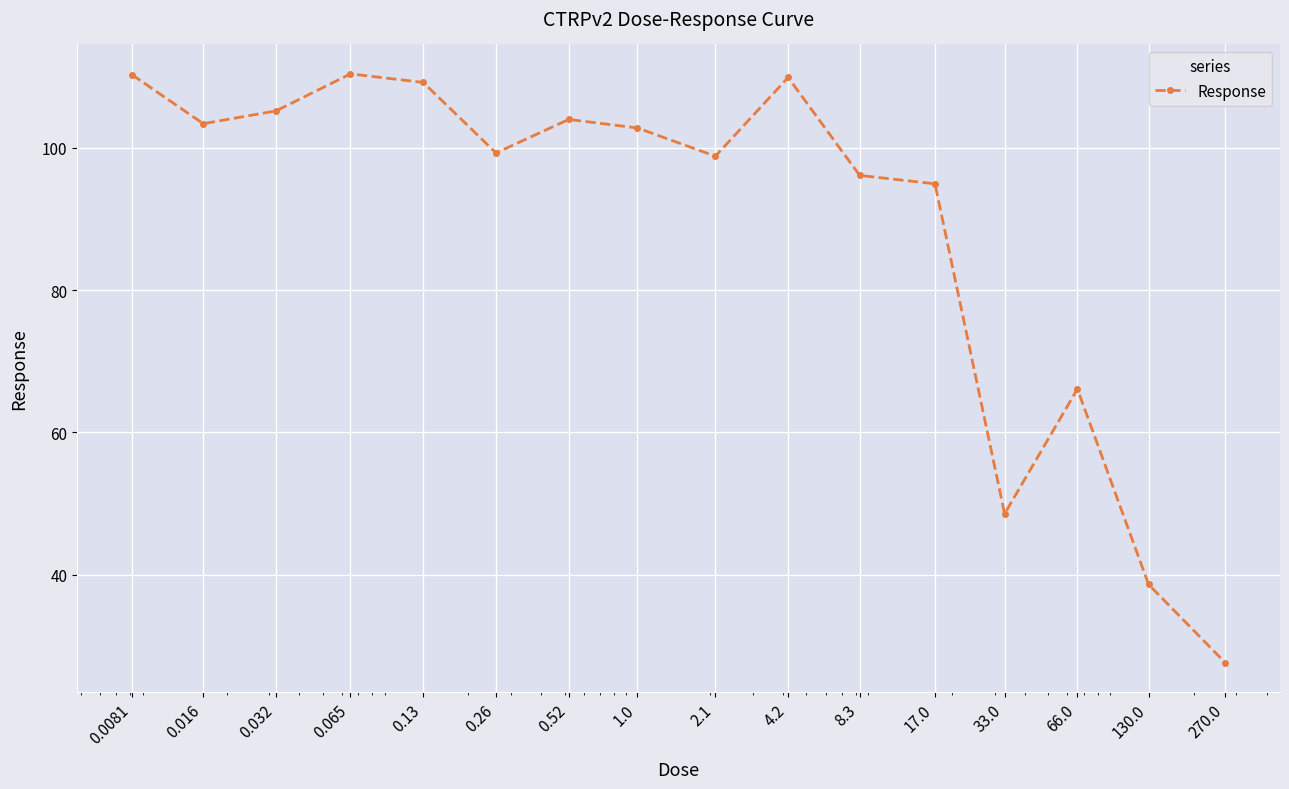

How many values exceed 102?

8